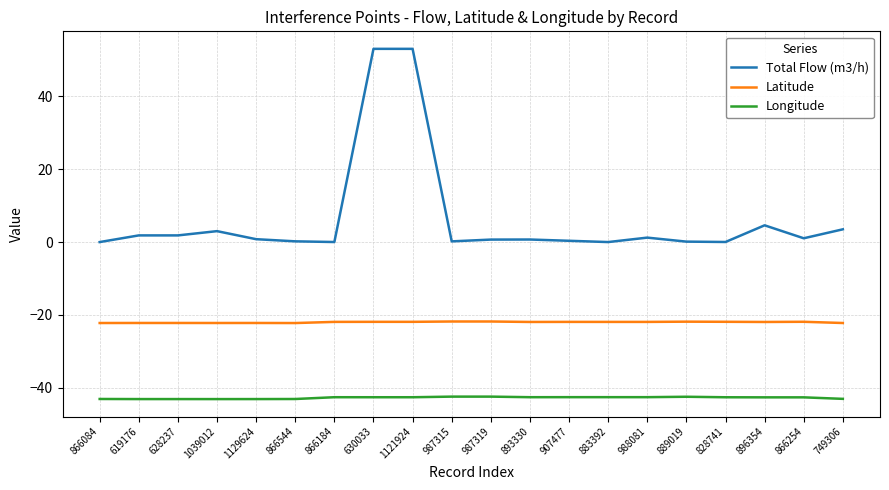

What is the minimum value for Latitude?

-22.2